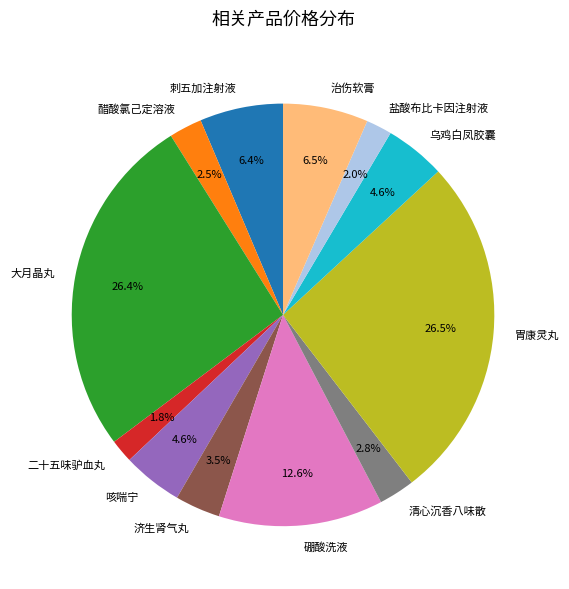

To the nearest percent, what portion does 咳喘宁 represent?

5%